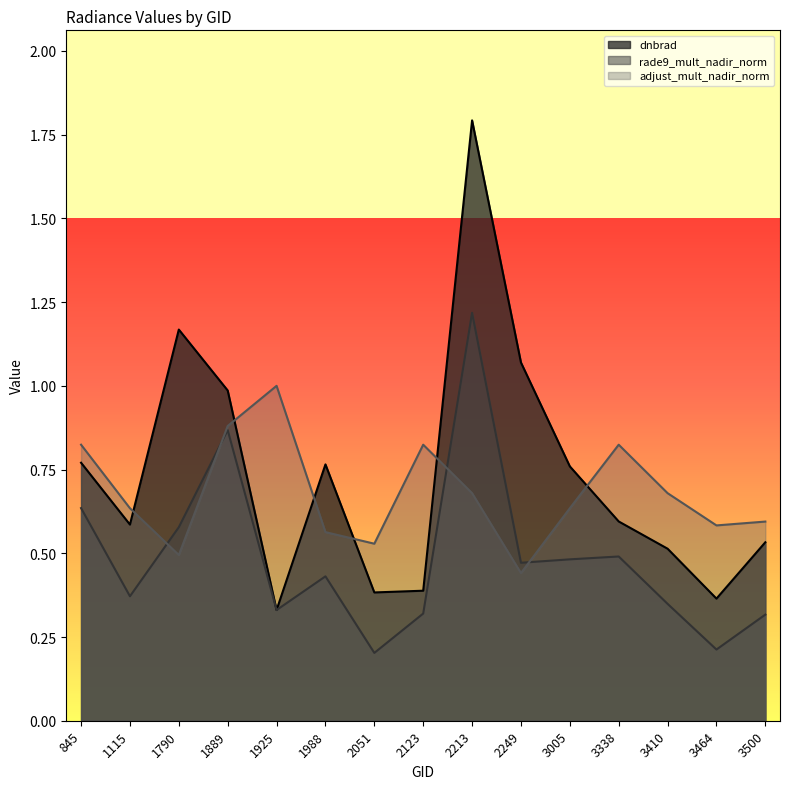

Where do rade9_mult_nadir_norm and dnbrad first cross each other?

1889 and 1925